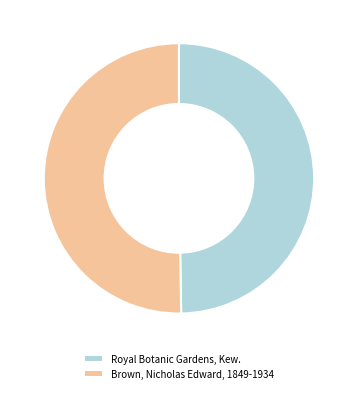

Rank the categories by value from lowest to highest.

Royal Botanic Gardens, Kew., Brown, Nicholas Edward, 1849-1934